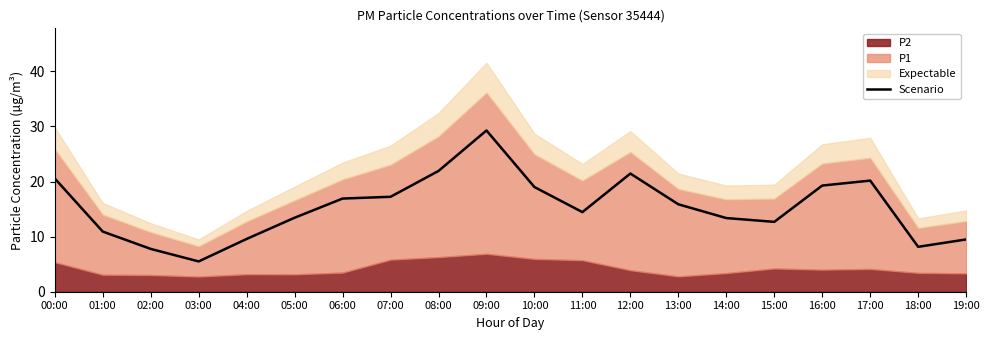

What is the change in value from 10:00 to 16:00?

+0.3